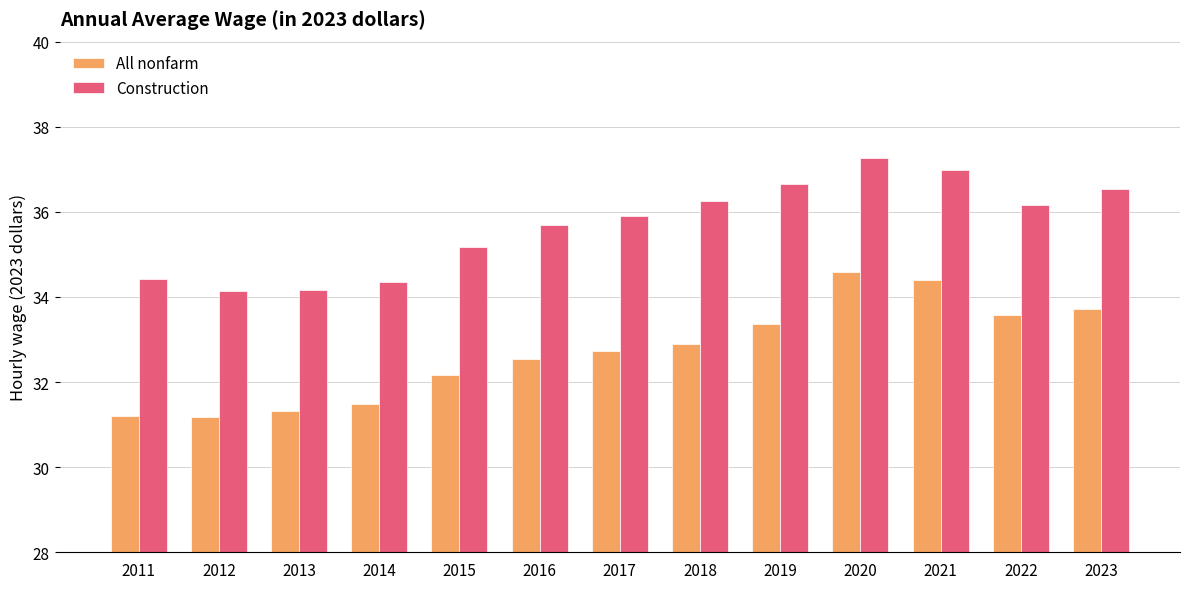

What is the minimum value for All nonfarm?

31.2